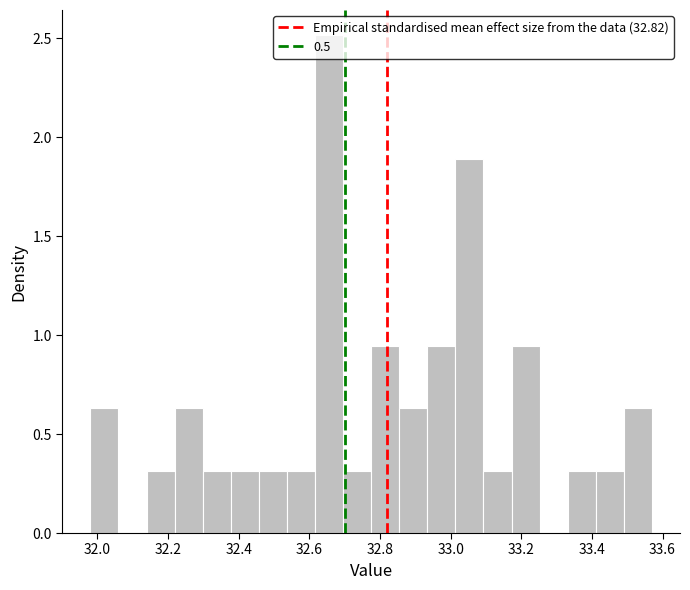

Read against the x-axis, roughly where is the centre of the tallest bar?

32.66